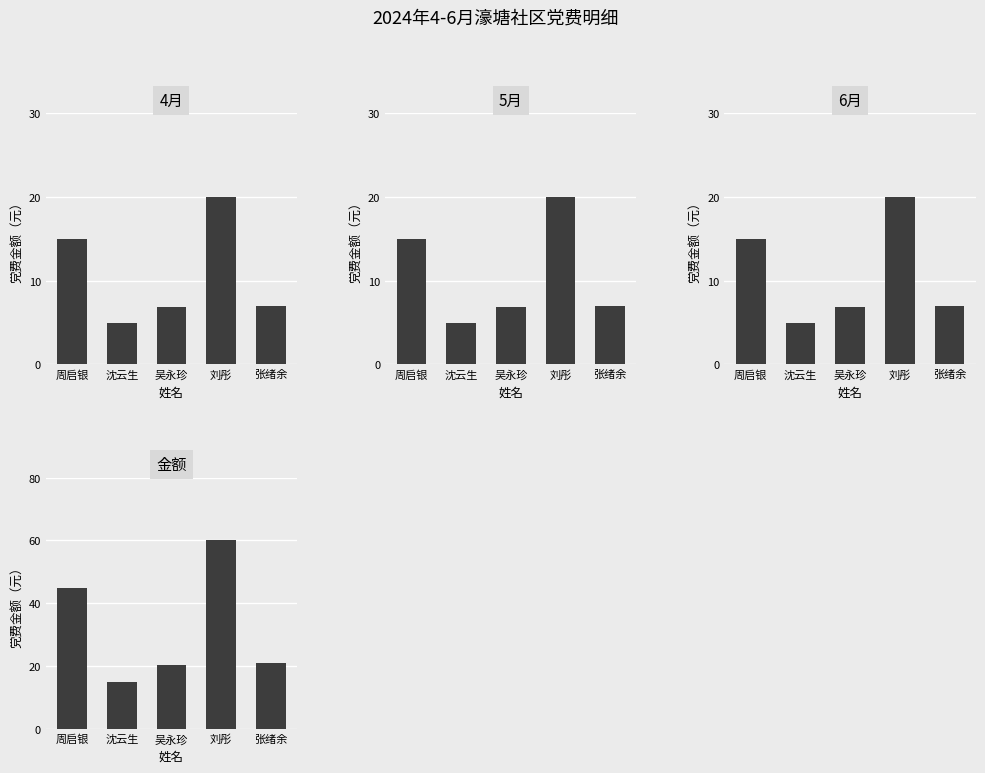

The 6月 series shows 24.4 at 周启银. True or false?

False